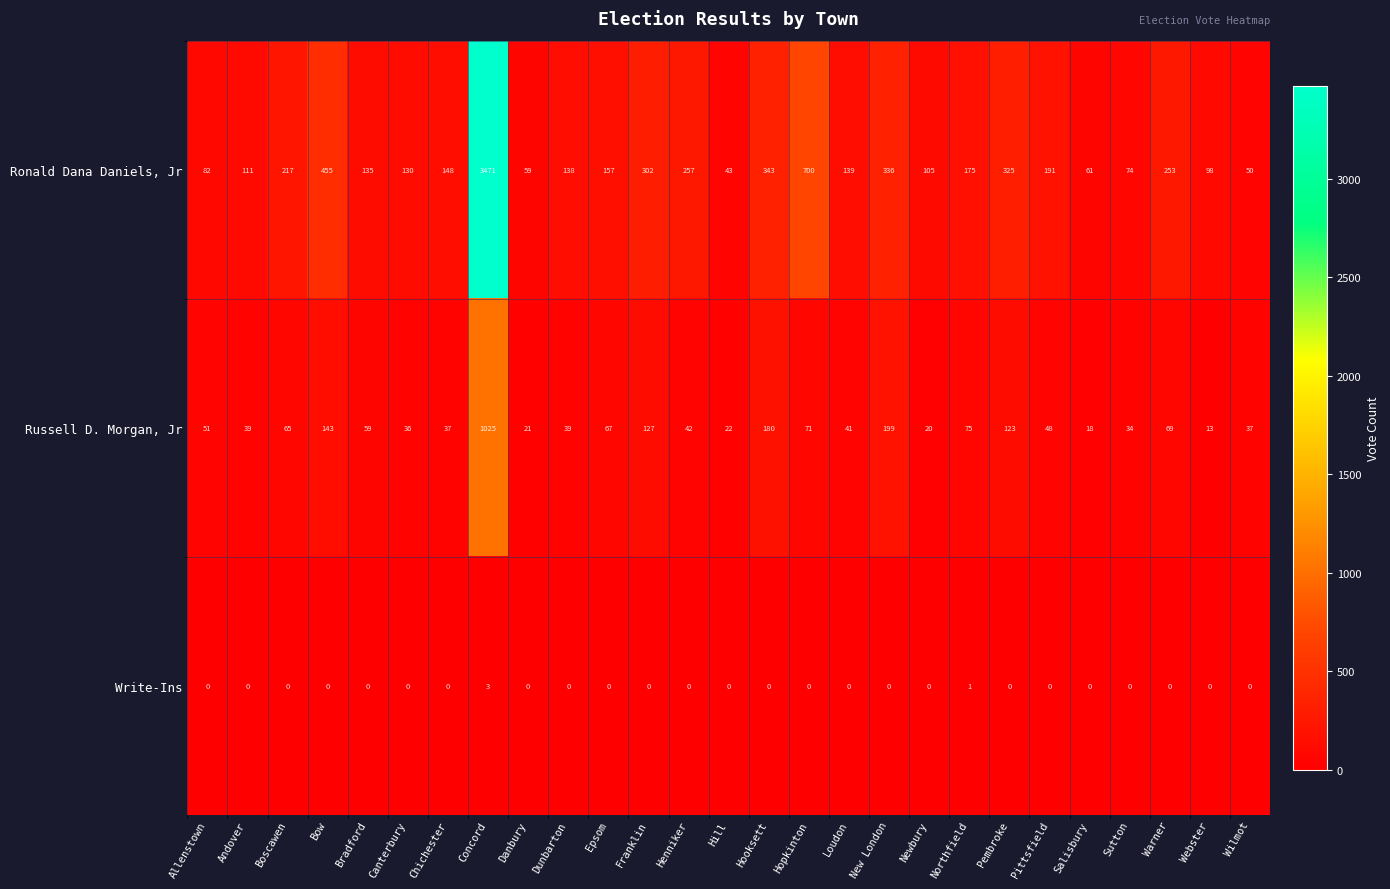

At Henniker, list the series in order from largest to smallest.

Ronald Dana Daniels, Jr, Russell D. Morgan, Jr, Write-Ins